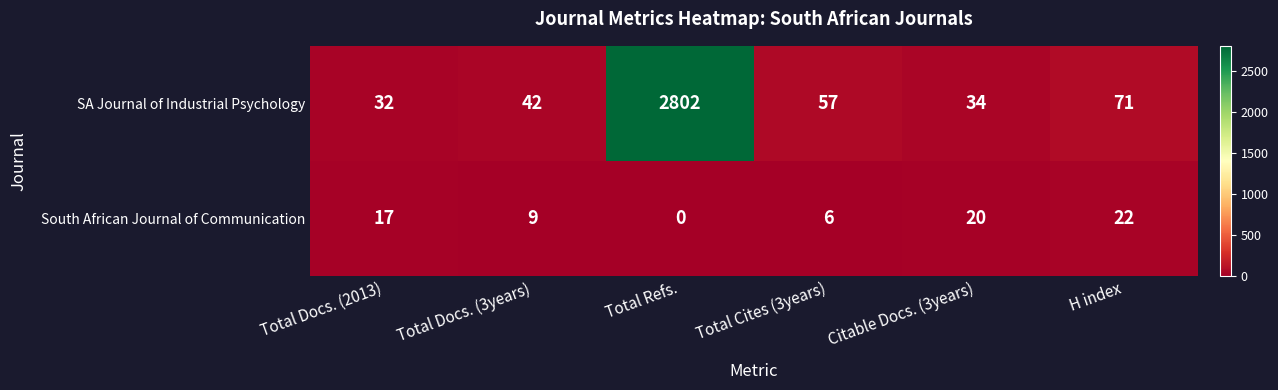

Rank the series by their average value, from highest to lowest.

SA Journal of Industrial Psychology, South African Journal of Communication